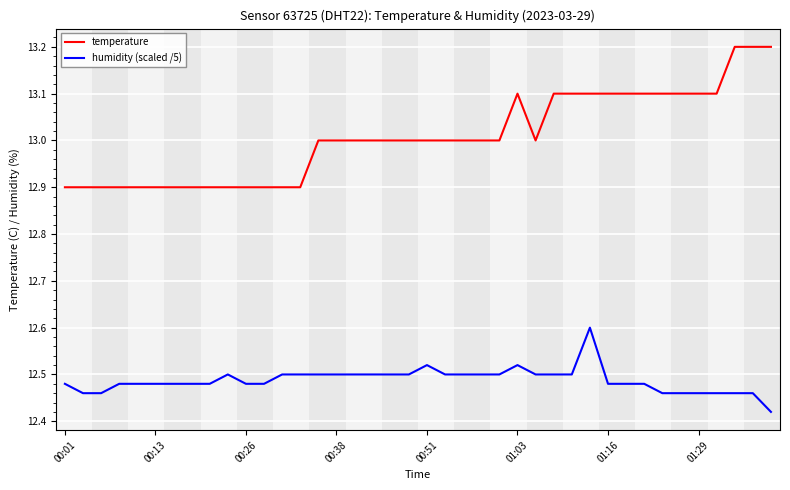

True or false: humidity (scaled /5) and temperature intersect in this chart.

False